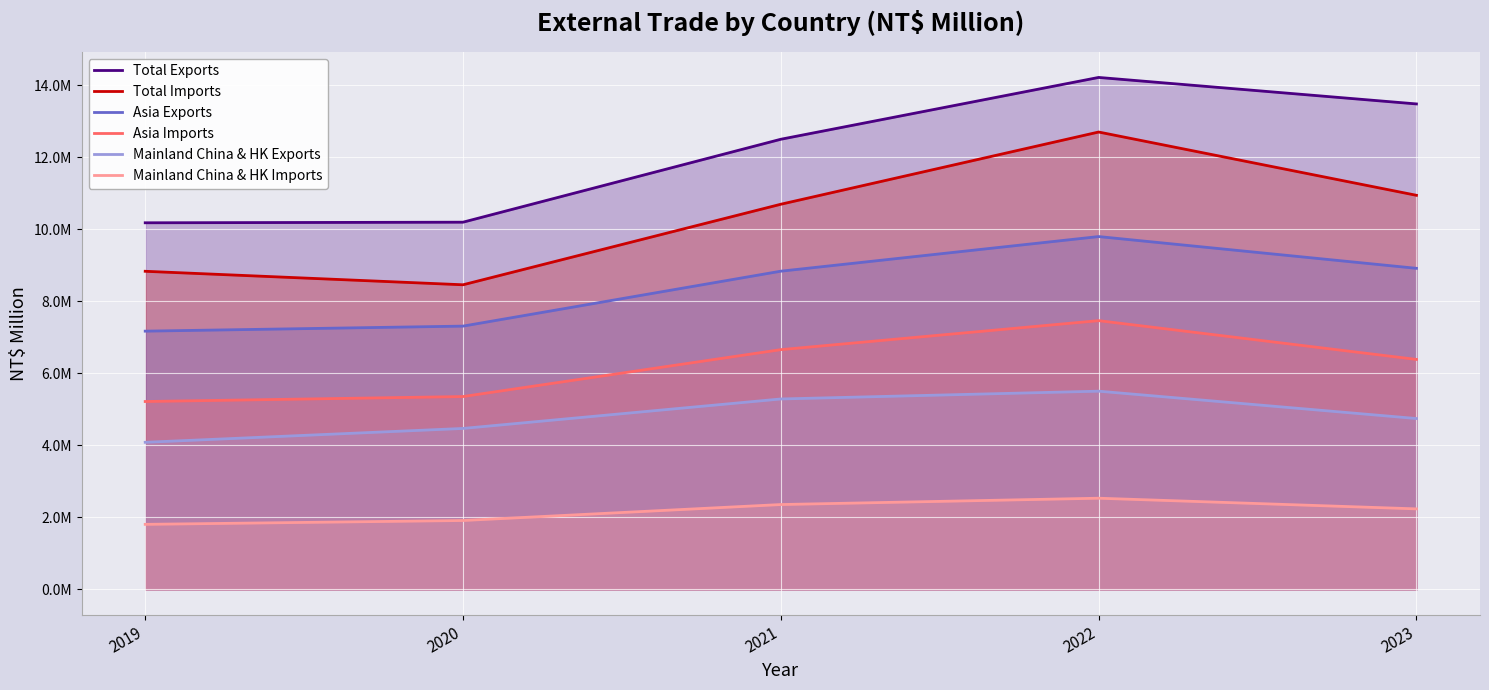

True or false: Asia Exports has more than 0 interior local peaks.

True